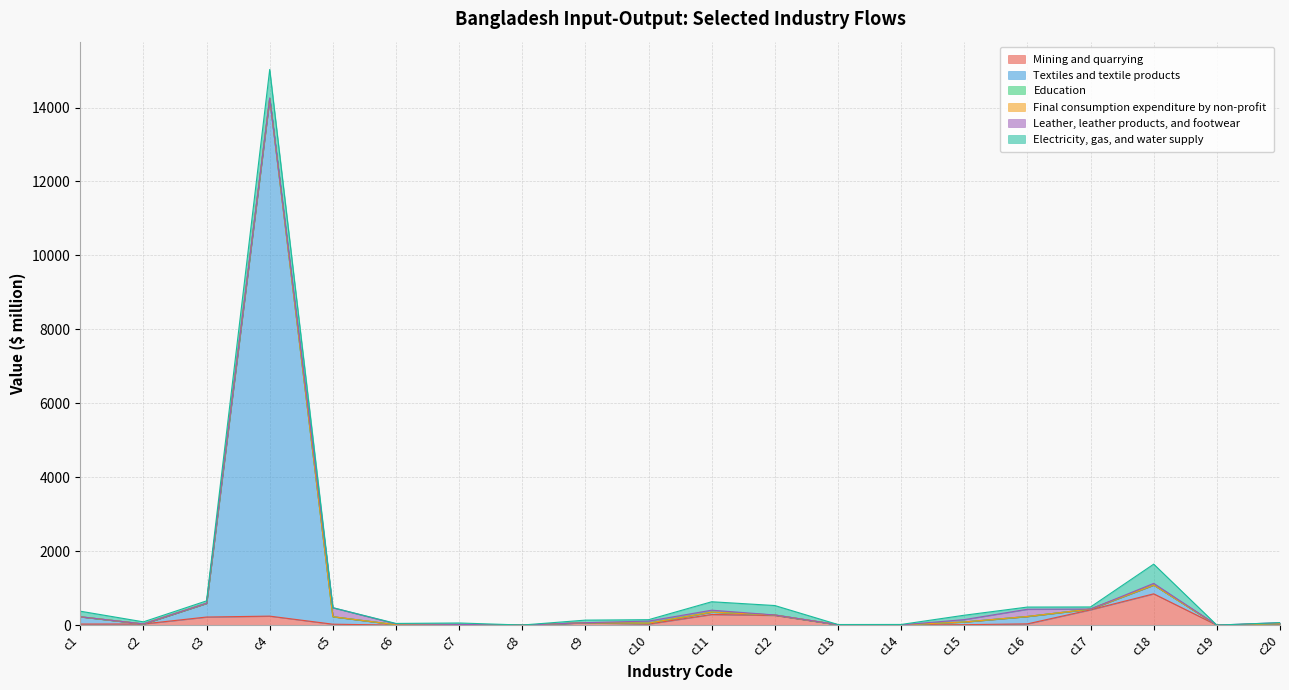

How many series are shown in this chart?

6